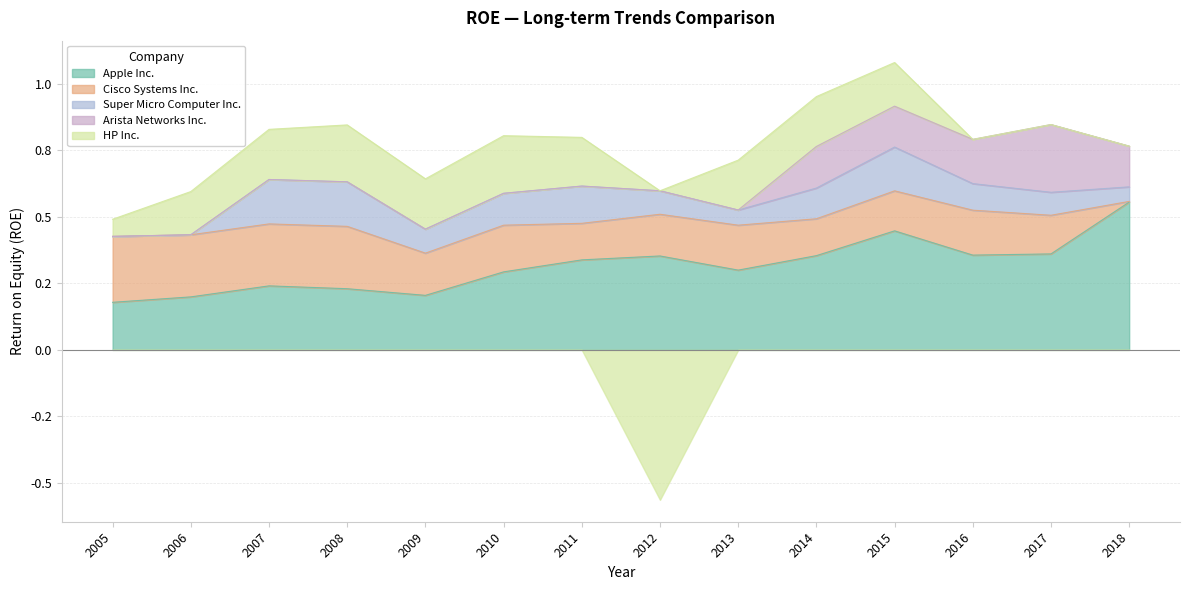

What is the value of the Super Micro Computer Inc. point at the 10th from the left?

0.1